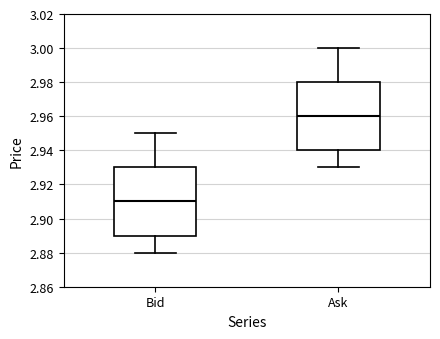

Where is the upper edge of the box for Ask on the y-axis? The values are not printed on the chart, so give them approximately, as read against the axis.

2.98